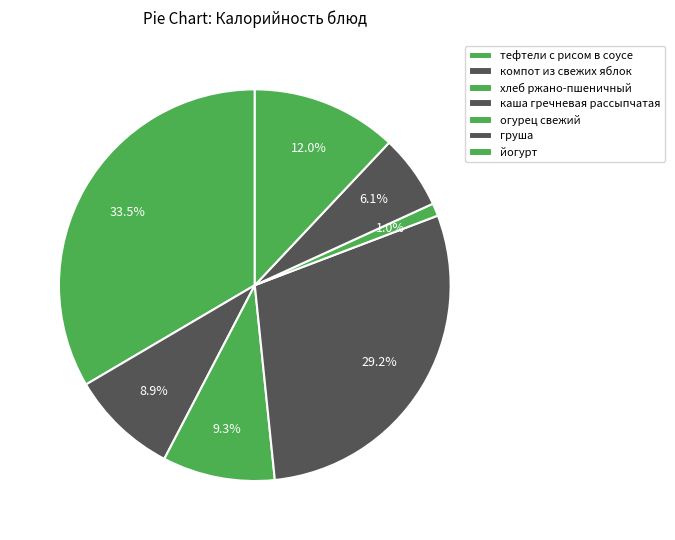

How many segments does this pie chart have?

7